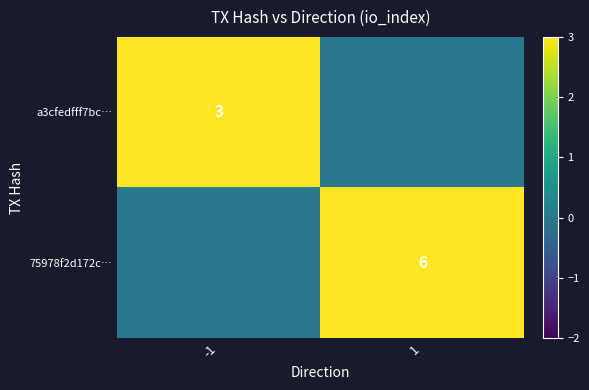

Is it true that a3cfedfff7bc… equals 5 at -1?

False